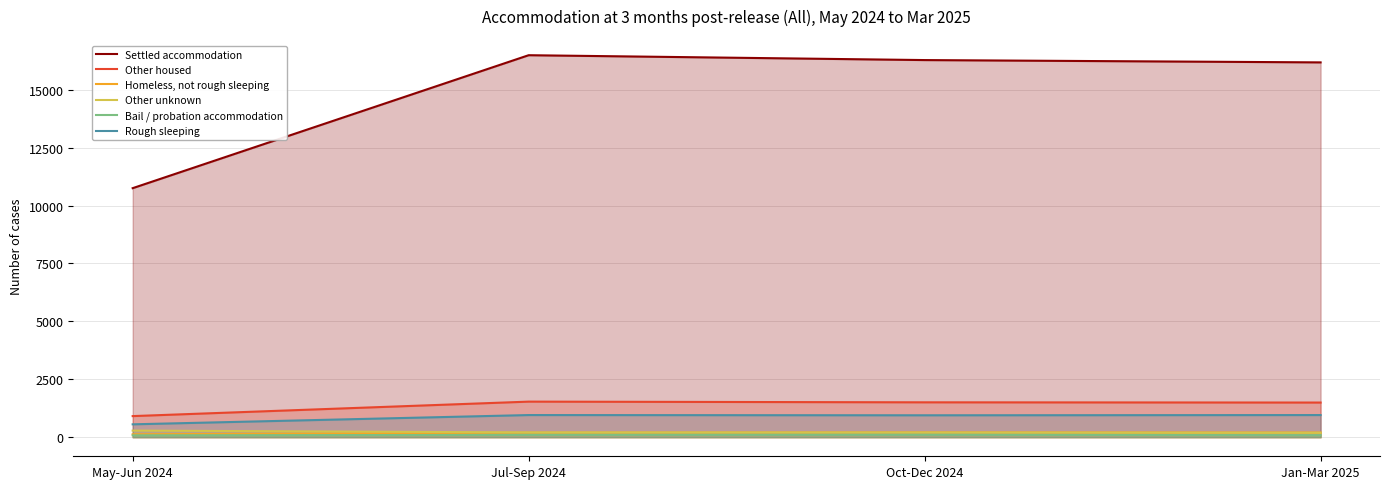

How many series are shown in this chart?

6